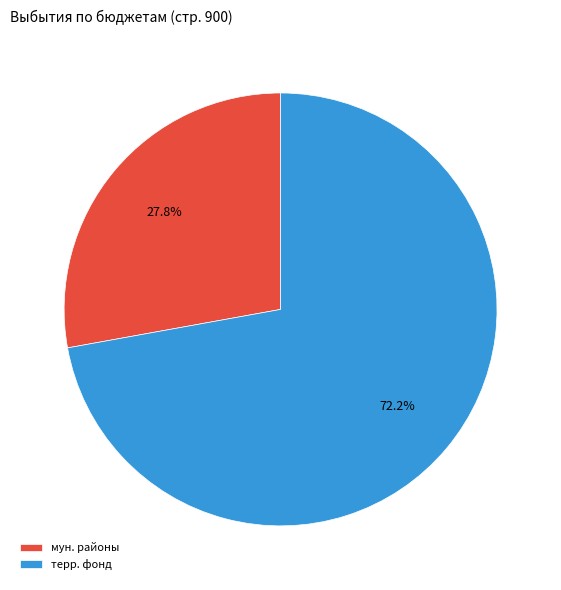

What is the smallest slice in the pie chart?

мун. районы